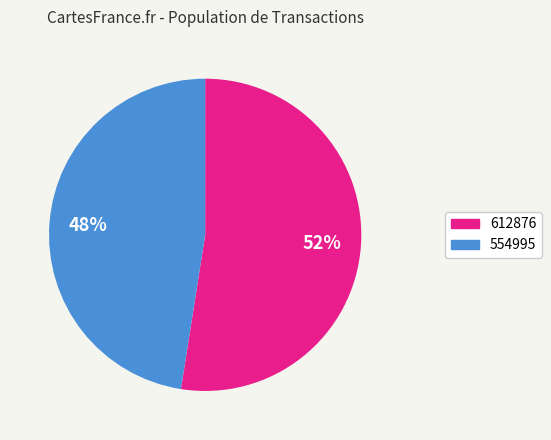

Is it true that 554995 is 37% of the pie?

False